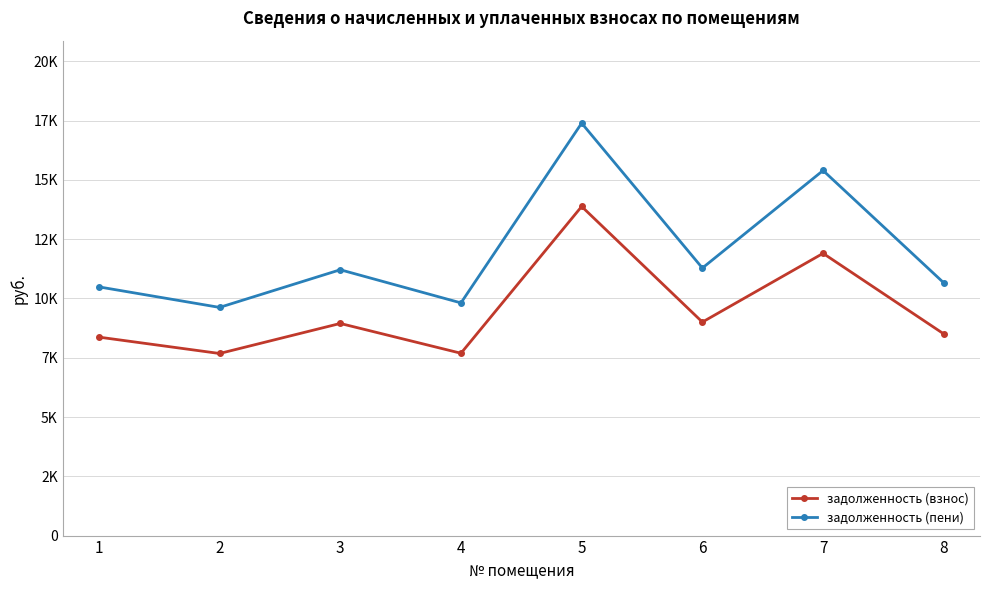

Rank the series at 1 from lowest to highest value.

задолженность (взнос), задолженность (пени)